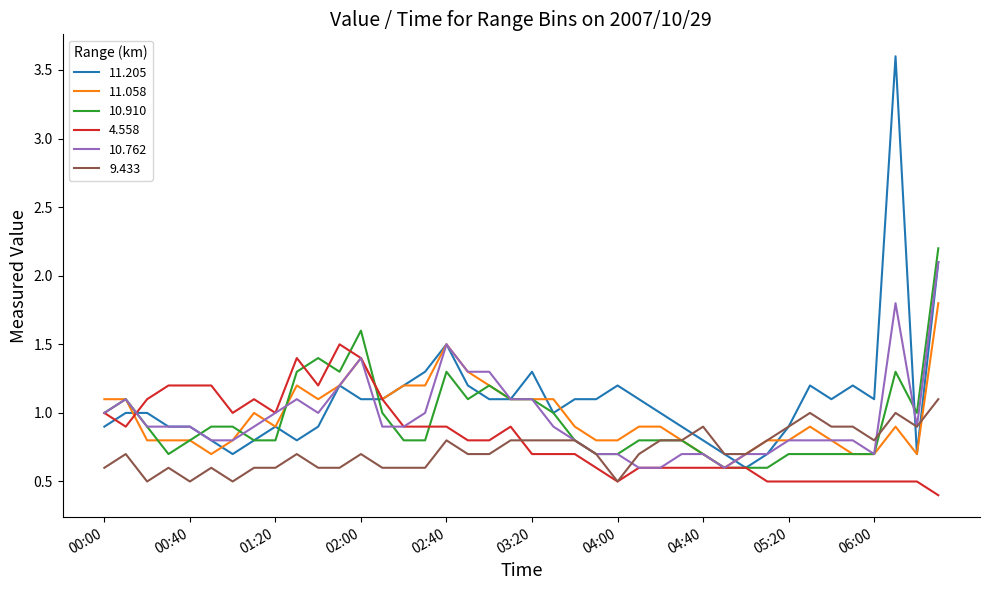

What is the lowest value of the 10.910 series?

0.6